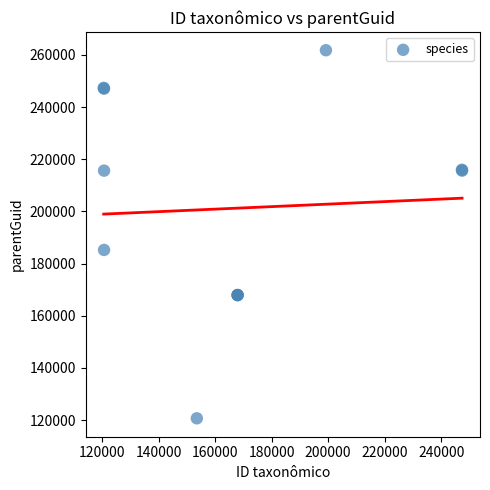

What Y value in the scatter plot is closest to 191241?

185235